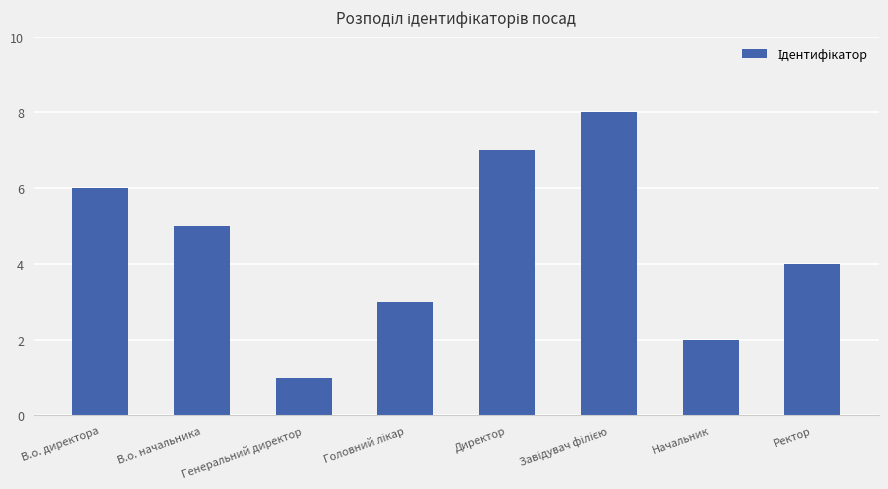

What position from the right is Генеральний директор?

6